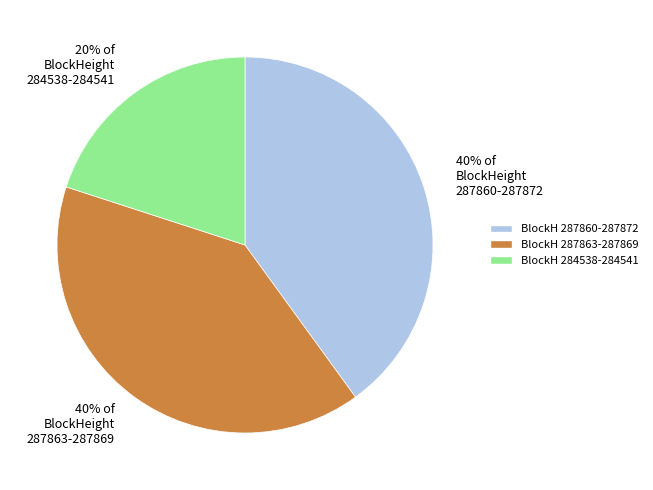

Which category has the smallest portion of the pie?

20% of BlockHeight 284538-284541